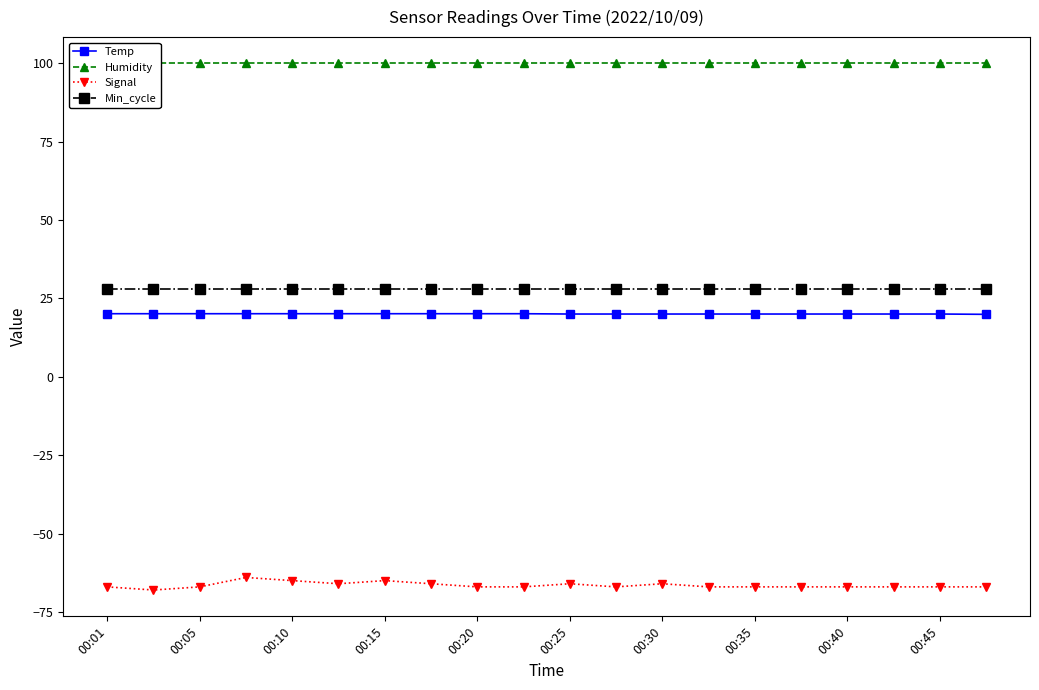

Count the Temp values in the range 20 to 21.

19